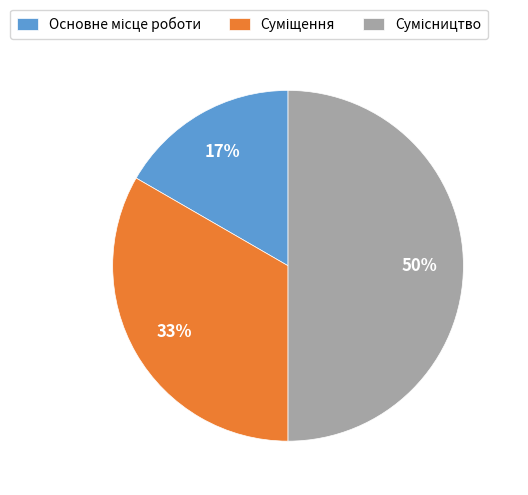

To the nearest percent, what is the average slice percentage?

33%